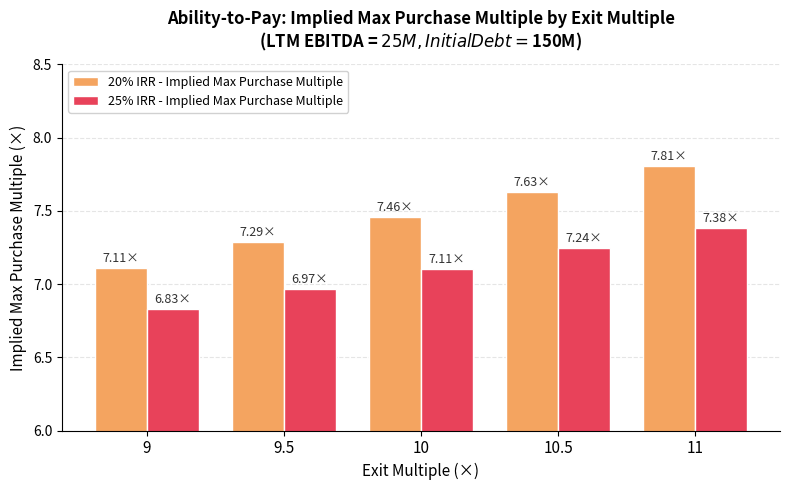

List the labels in order of 20% IRR - Implied Max Purchase Multiple value, largest first.

11, 10.5, 10, 9.5, 9